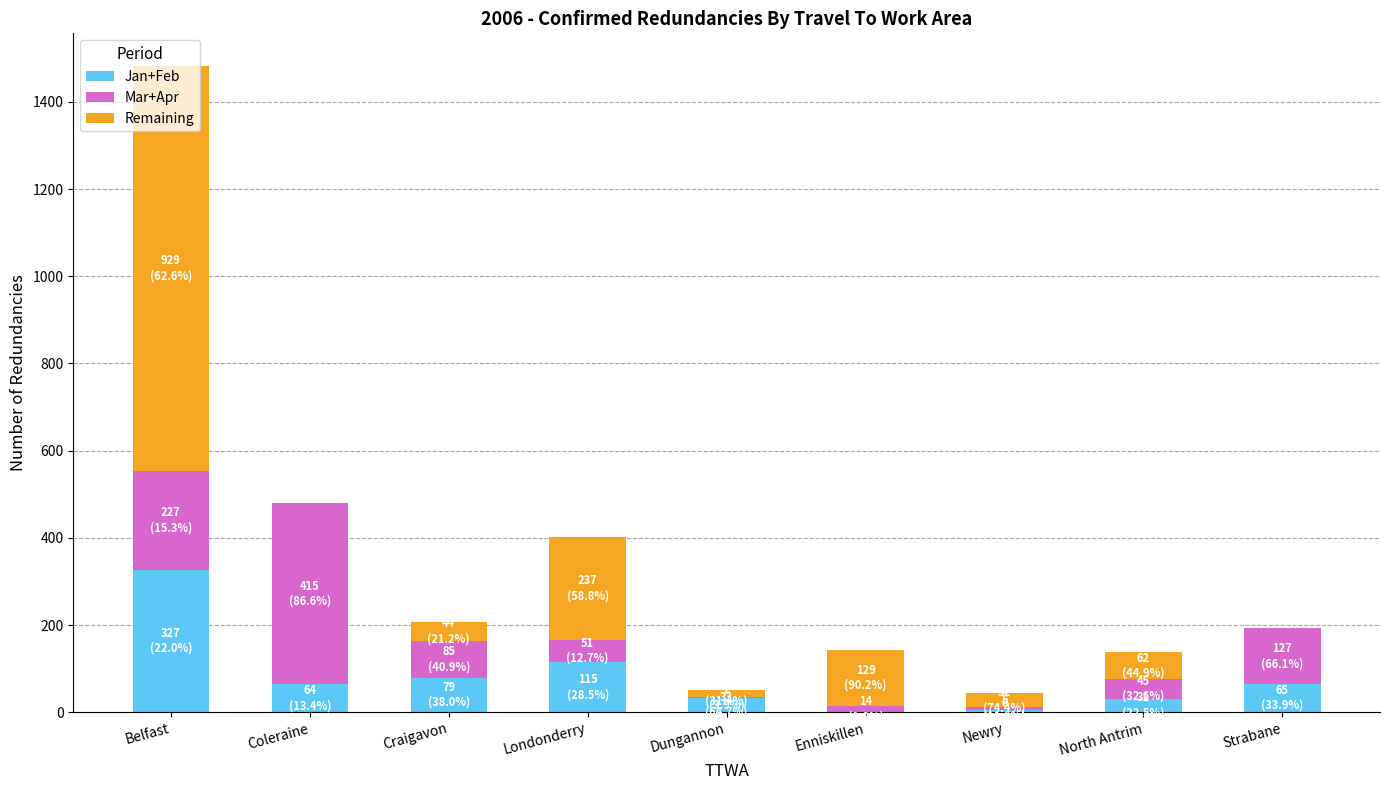

True or false: Jan+Feb has a value of 65 at Strabane.

True